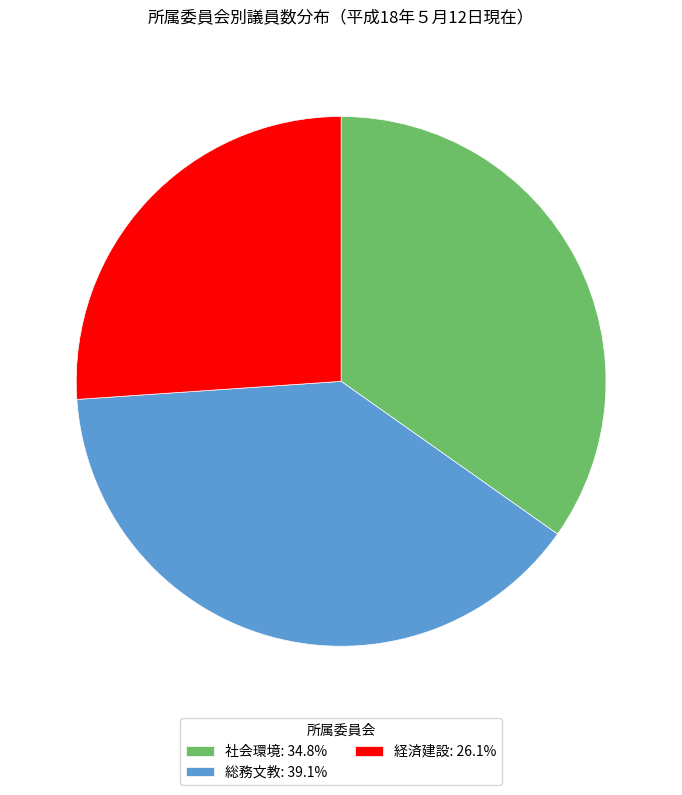

What is the smallest slice in the pie chart?

経済建設